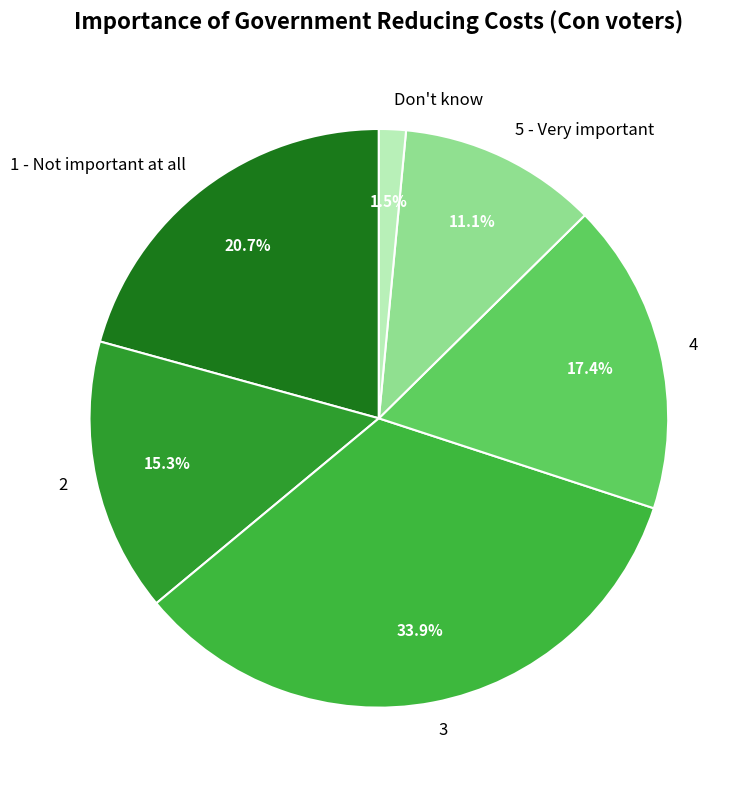

To the nearest percent, what is the average slice percentage?

17%